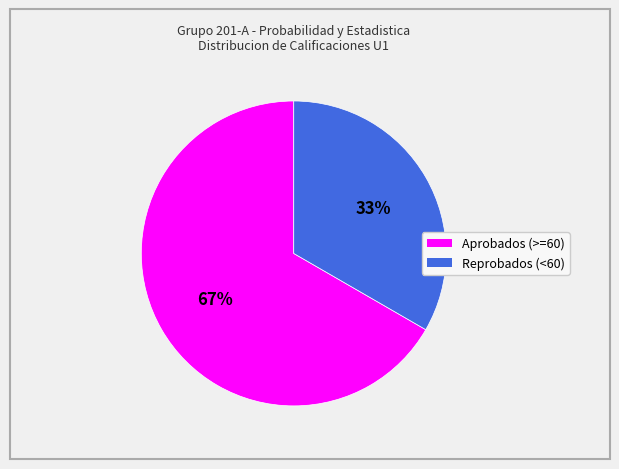

Rank the categories by value from lowest to highest.

Reprobados (<60), Aprobados (>=60)